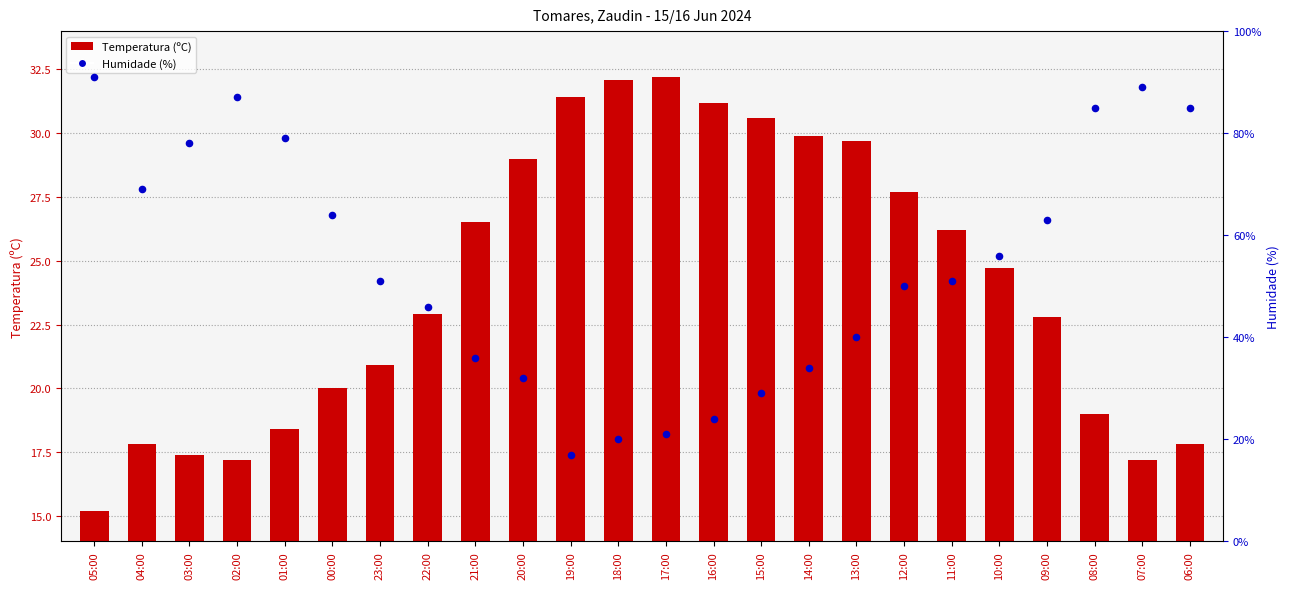

Which series has the largest total across all categories?

Humidade (%)